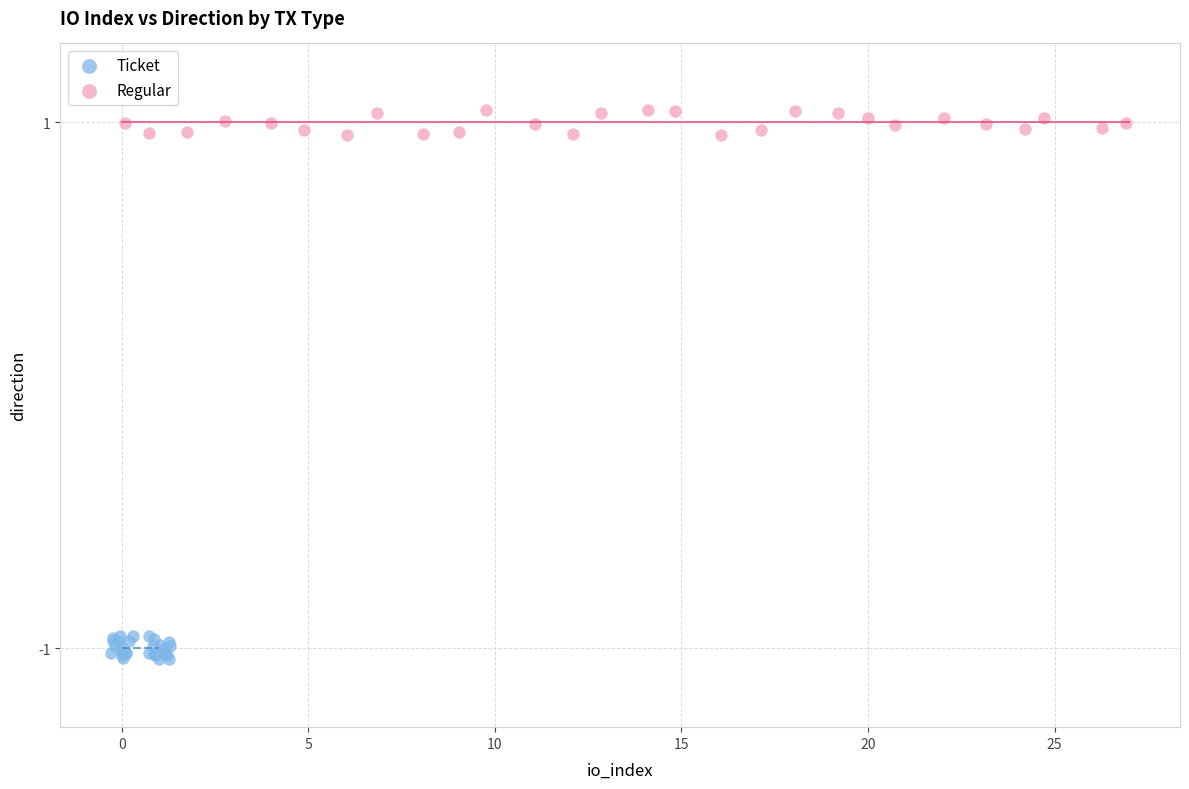

Which series reaches the maximum Y coordinate?

Regular